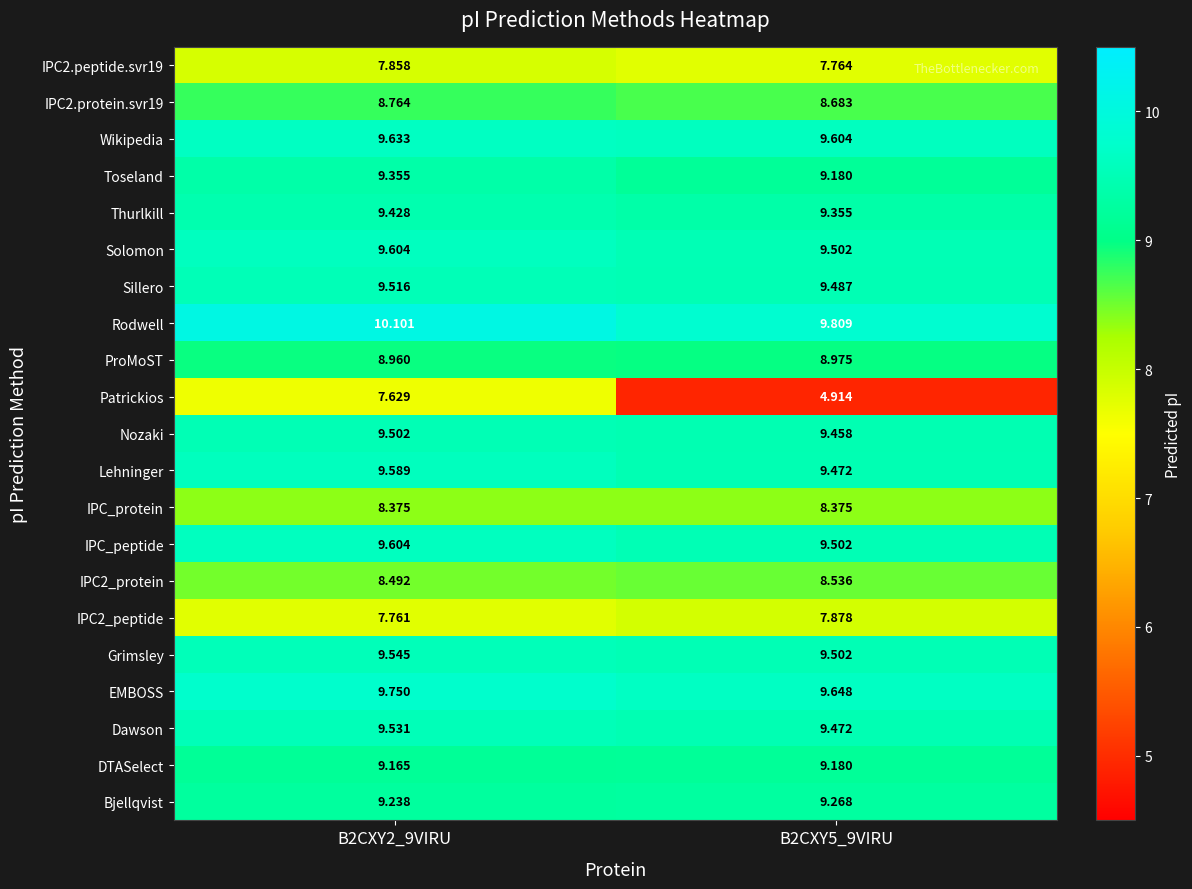

Which series changed the most between B2CXY2_9VIRU and B2CXY5_9VIRU?

Patrickios